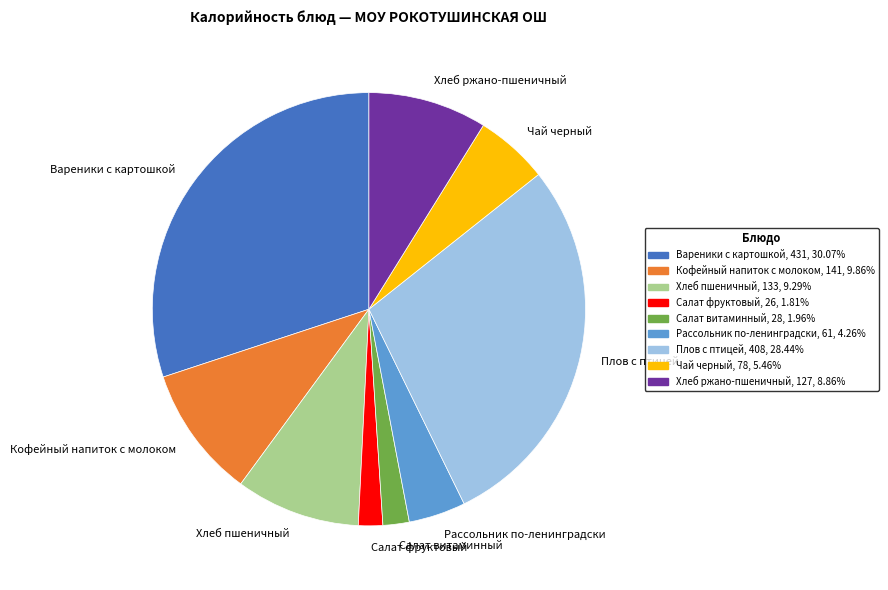

Do Плов с птицей and Рассольник по-ленинградски together represent more than half of the pie?

No